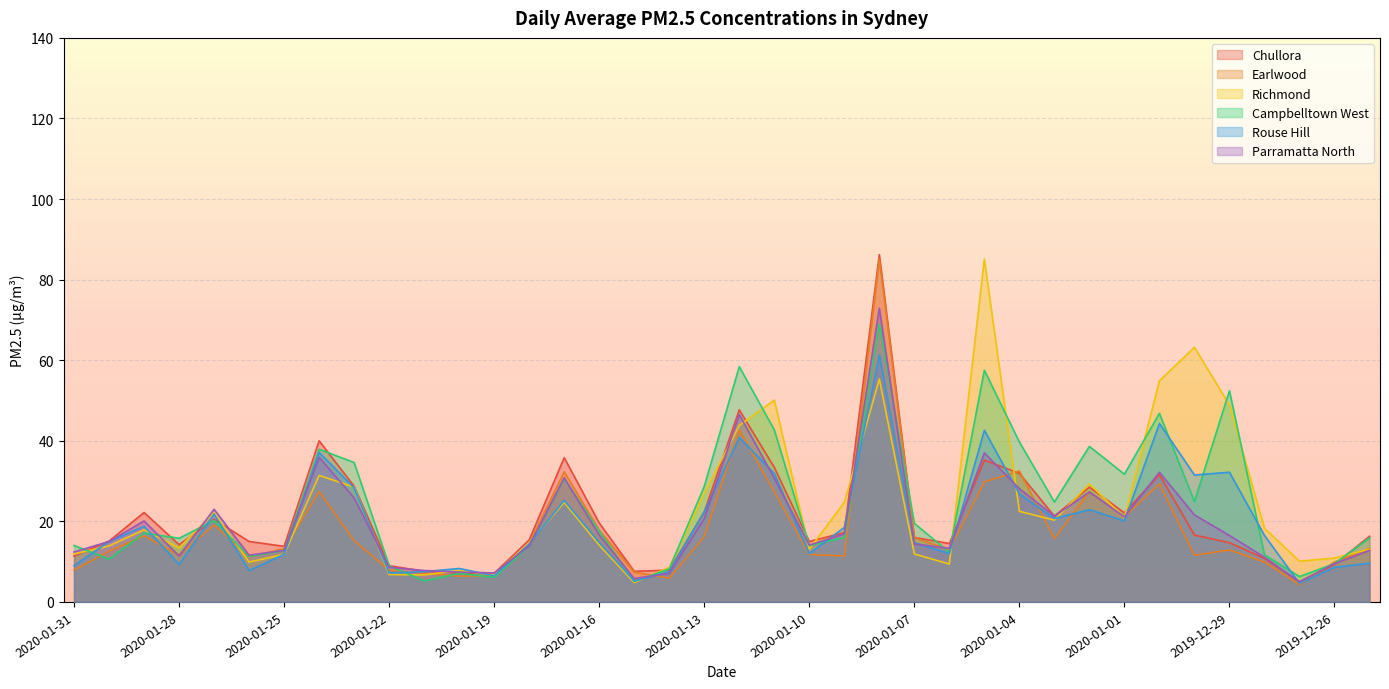

How many values in the Parramatta North series exceed 16?

19